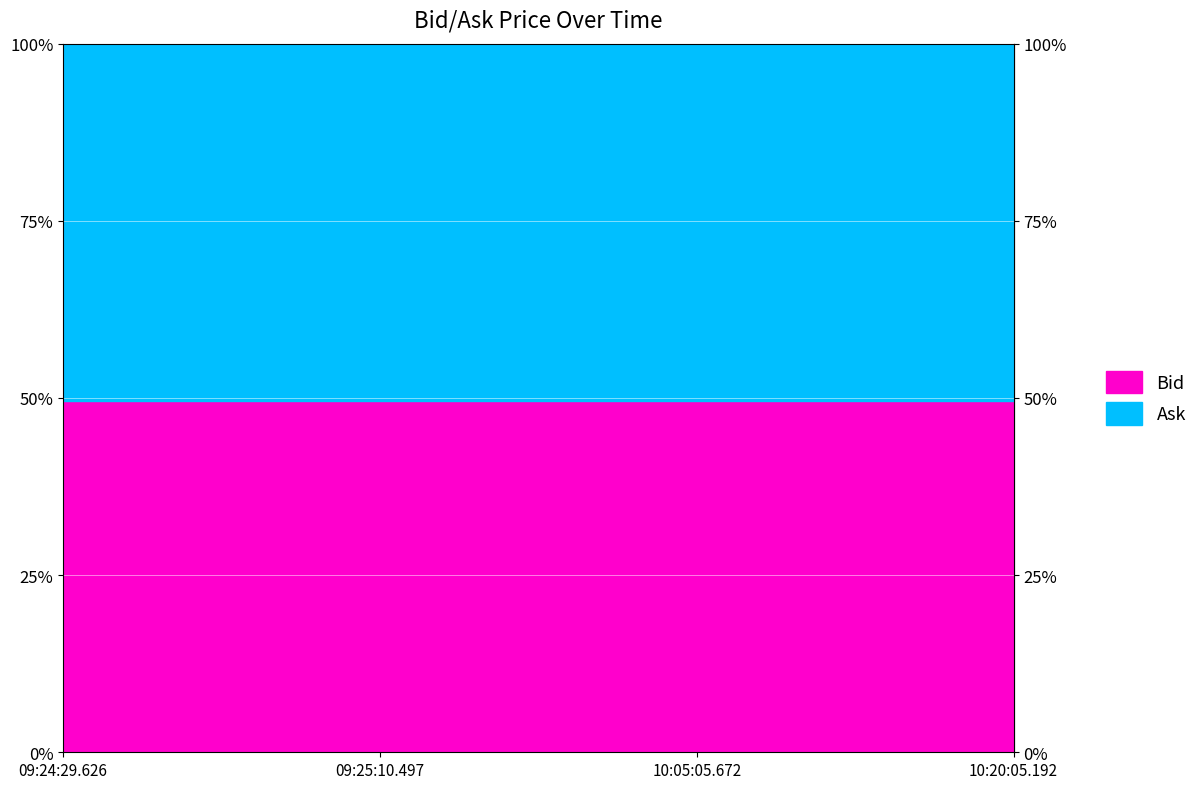

True or false: Ask and Bid intersect in this chart.

False